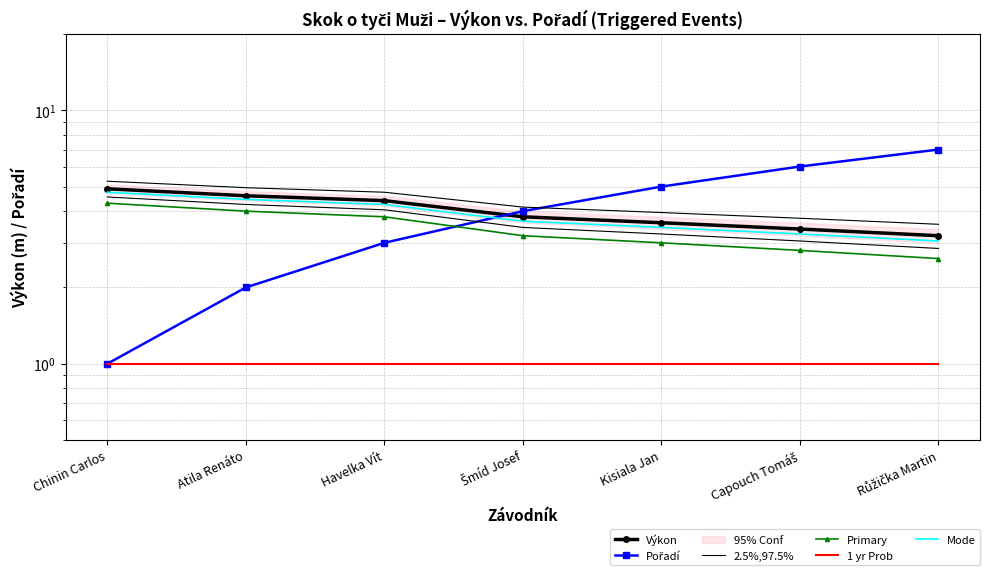

What is the label of the 4th point from the left?

Šmíd Josef